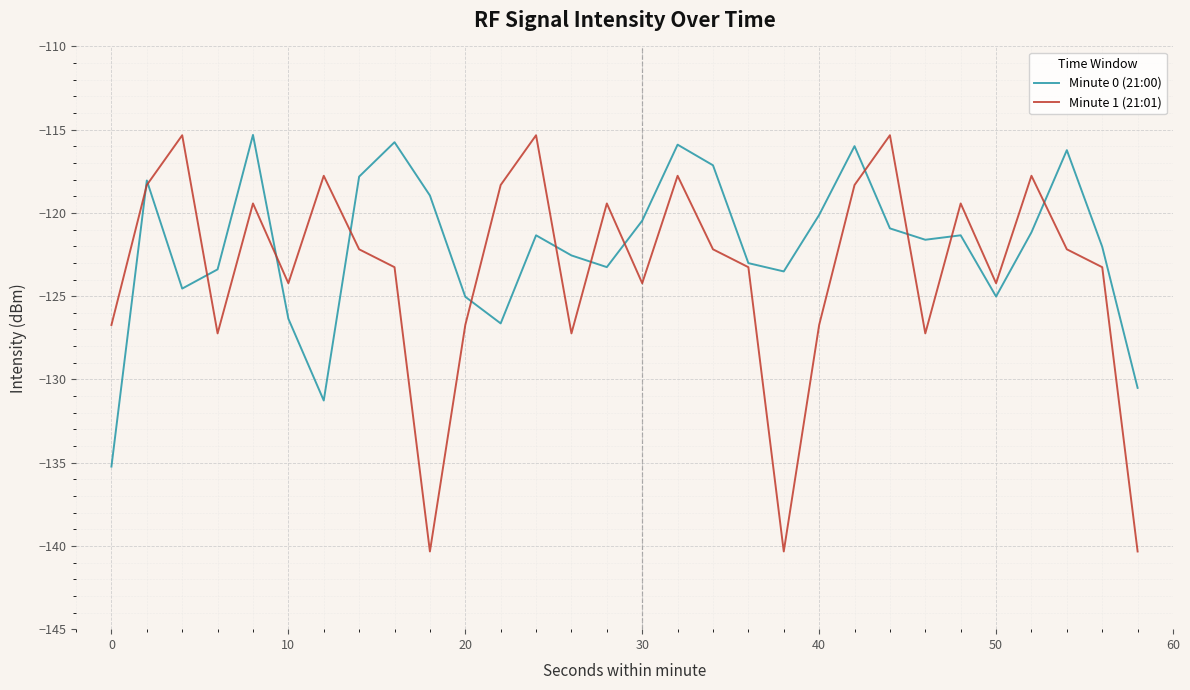

What is the maximum value shown in the chart?

-115.3